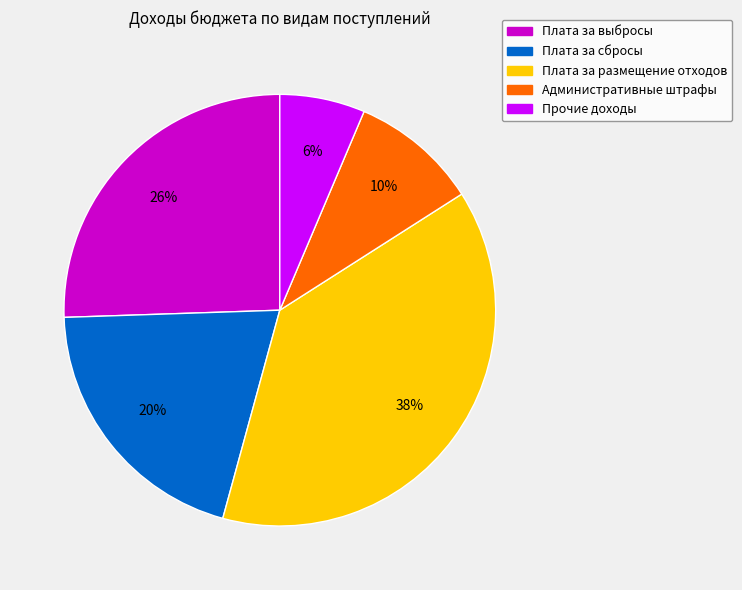

Does any single category account for the majority?

No